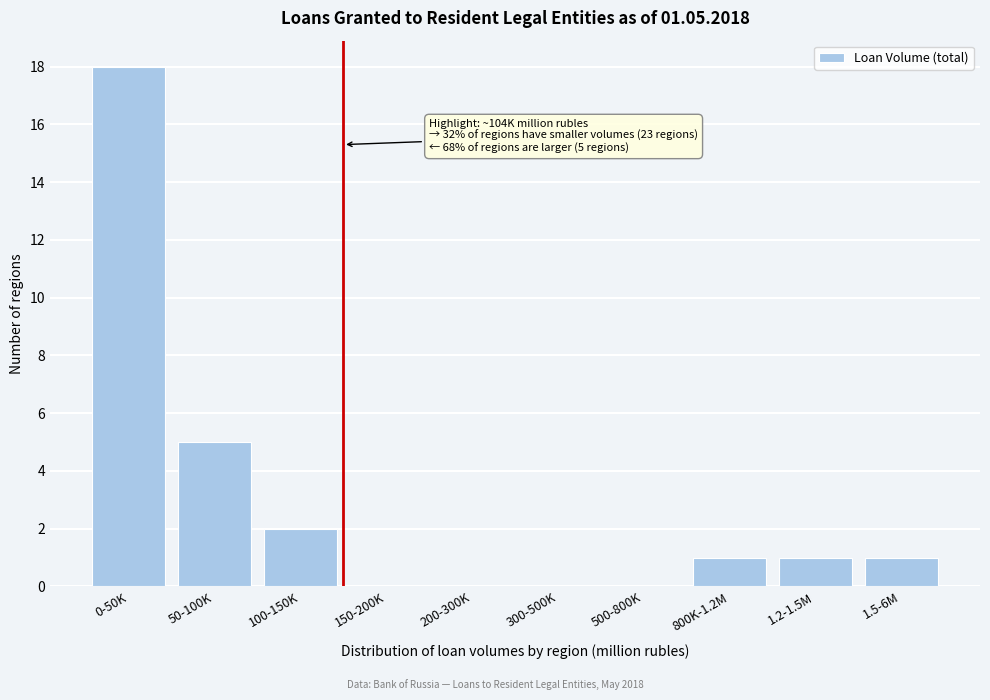

Reading left to right, list all the values displayed in this chart.

0-50K=18	50-100K=5	100-150K=2	150-200K=0	200-300K=0	300-500K=0	500-800K=0	800K-1.2M=1	1.2-1.5M=1	1.5-6M=1